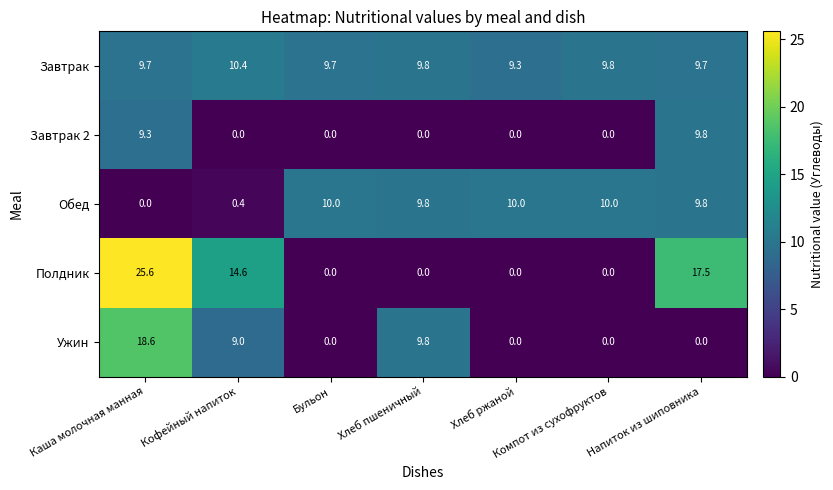

At how many categories does at least one series exceed 6?

7